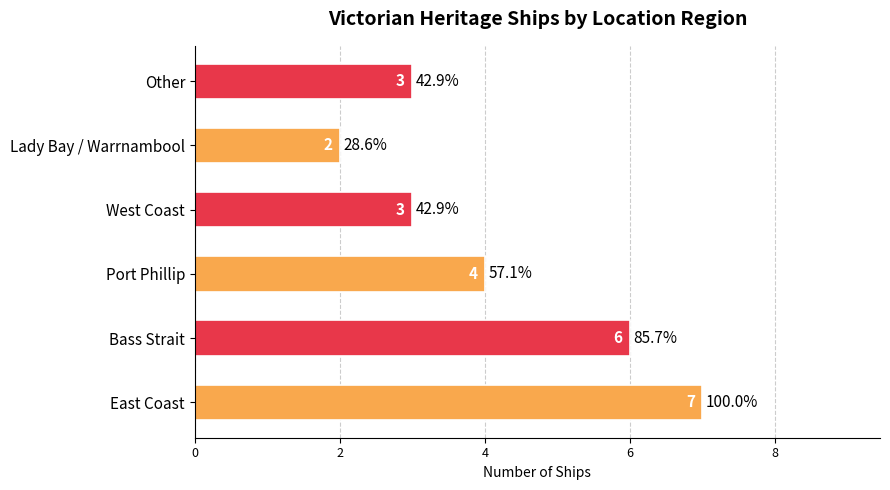

What is the difference between the second highest and minimum values?

4